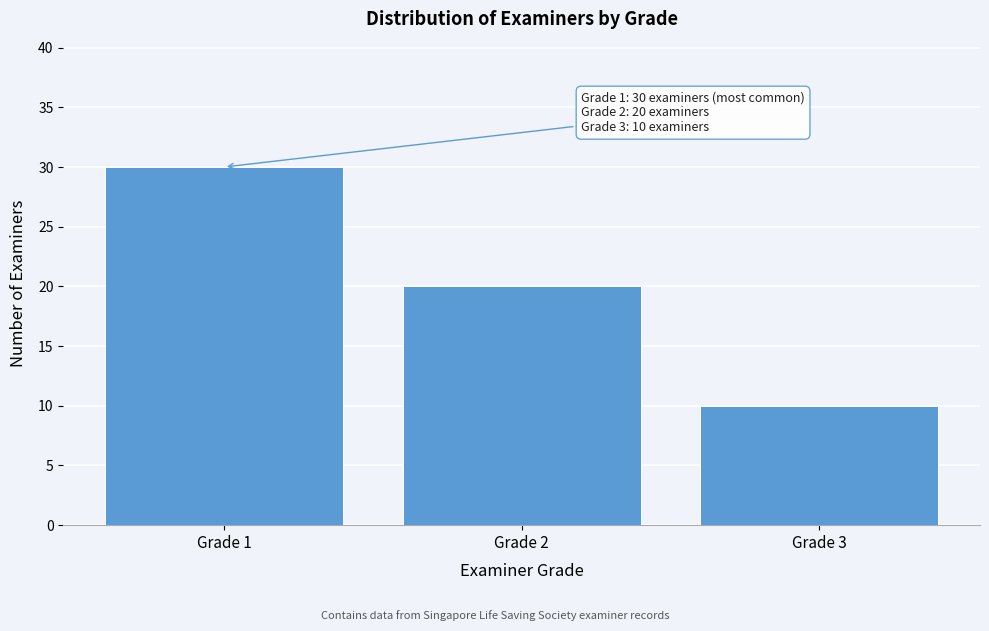

Over which range of the x-axis is the bar tallest?

0.5 to 1.5